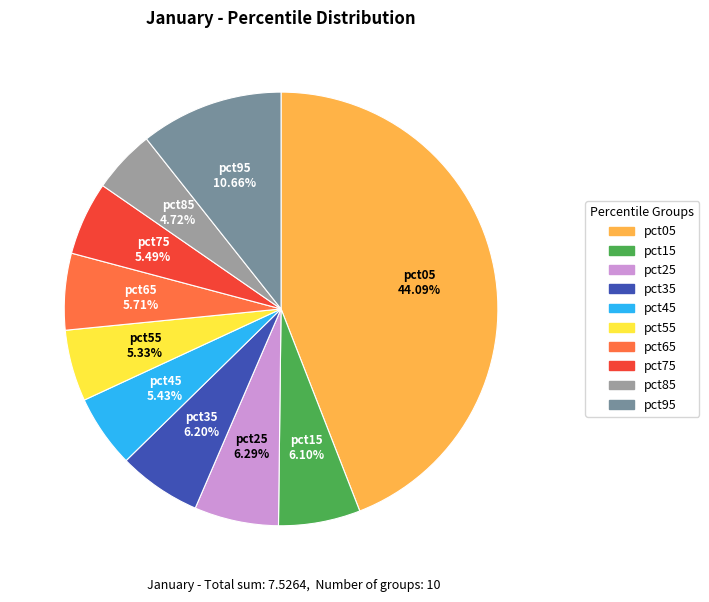

Which category has the biggest portion of the pie?

pct05